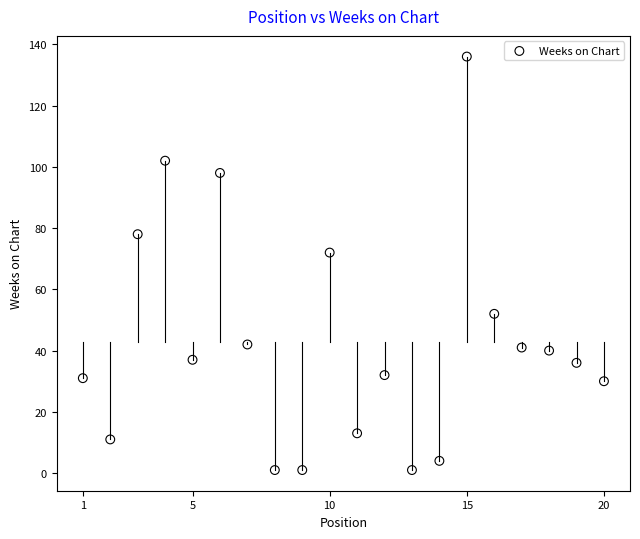

What is the range of X values (max minus min)?

19